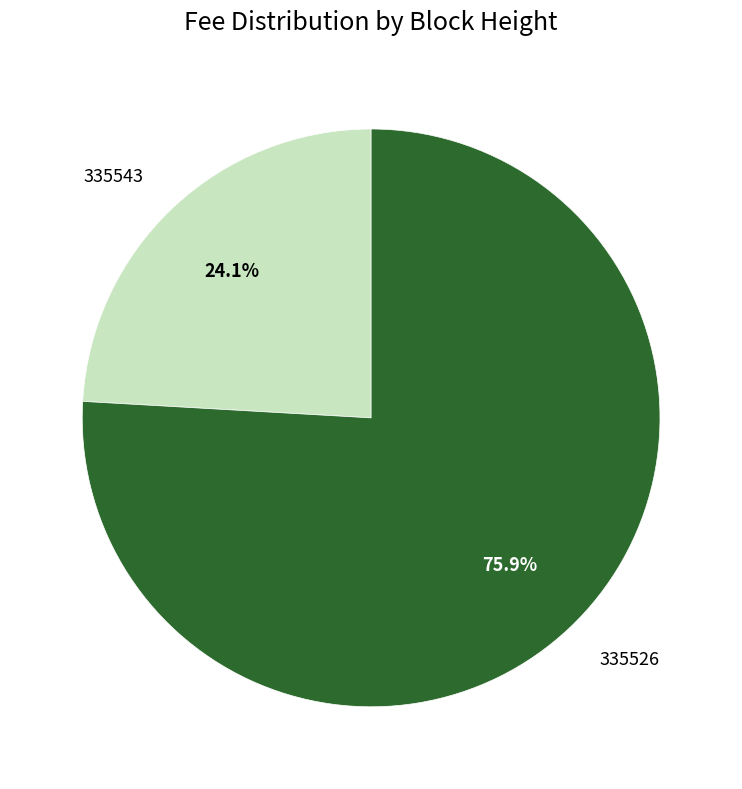

Which has a higher value, 335526 or 335543?

335526